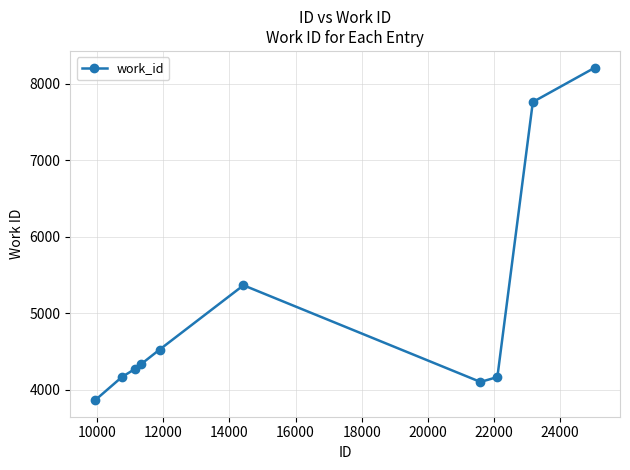

Reading left to right, what are all the values shown in this chart?

3866	4167	4269	4339	4525	5366	4103	4167	7760	8210